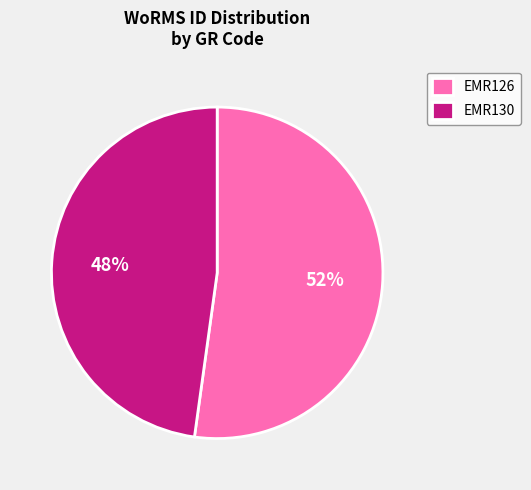

To the nearest percent, what portion does EMR126 represent?

52%